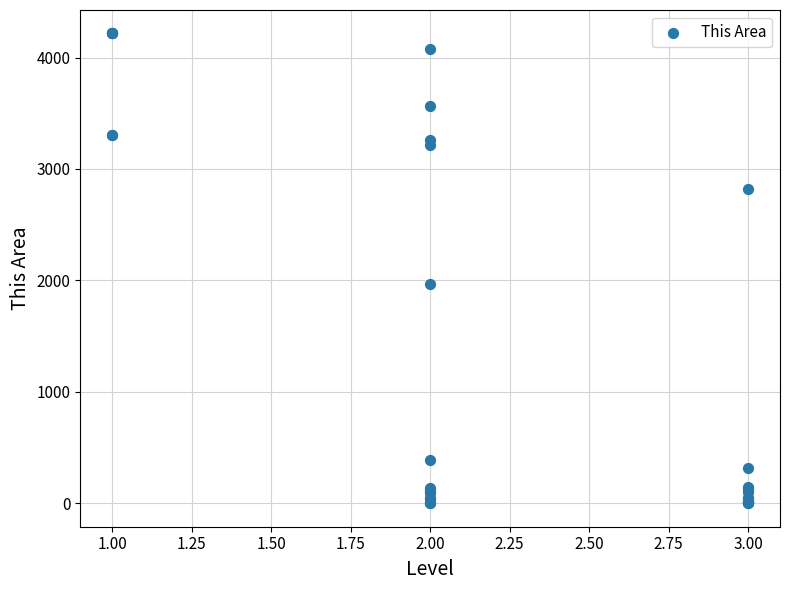

What Y value in the scatter plot is closest to 2108?

1971